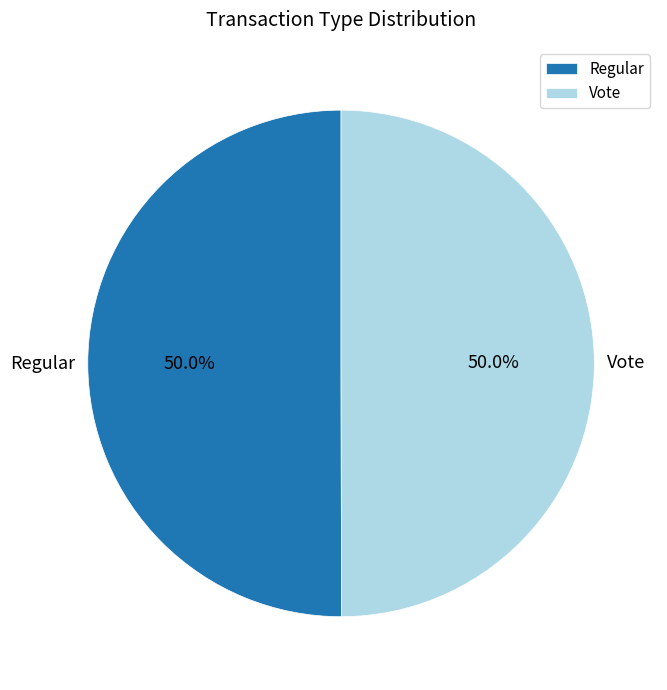

What is the total percentage of Regular and Vote?

100.0%